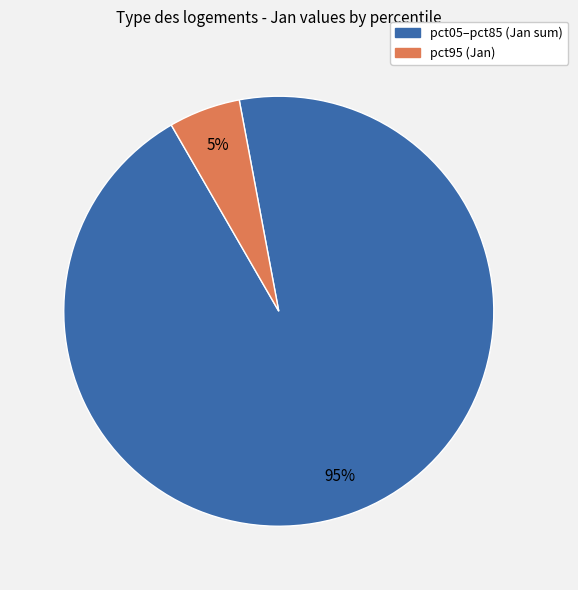

To the nearest percent, what is the average slice percentage?

50%